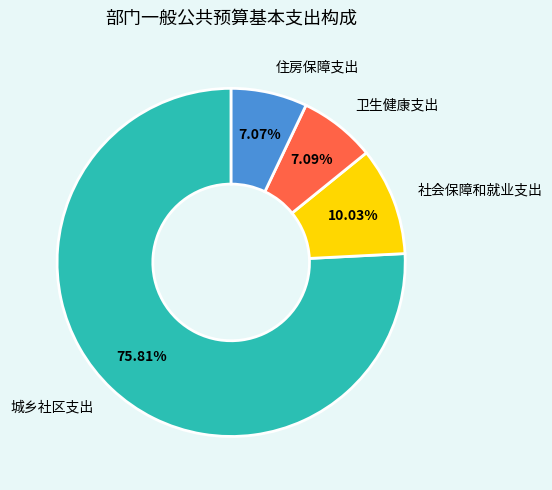

Is there a majority slice in this chart?

Yes